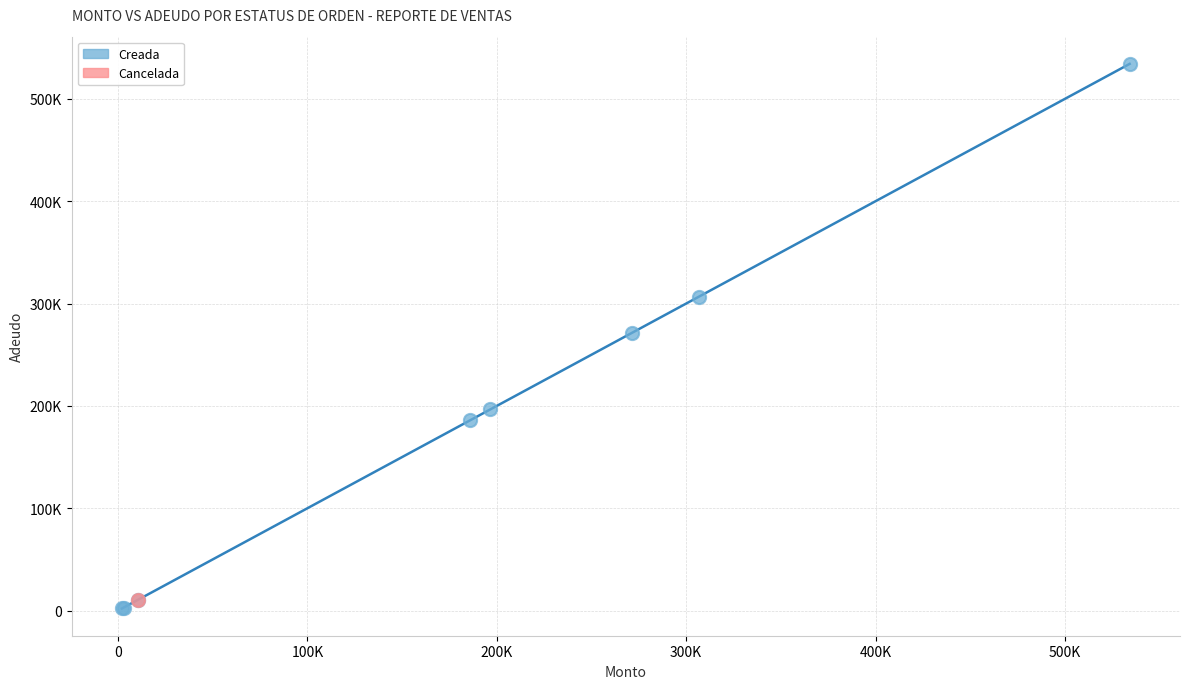

What are all the series names shown in the legend?

Creada, Cancelada